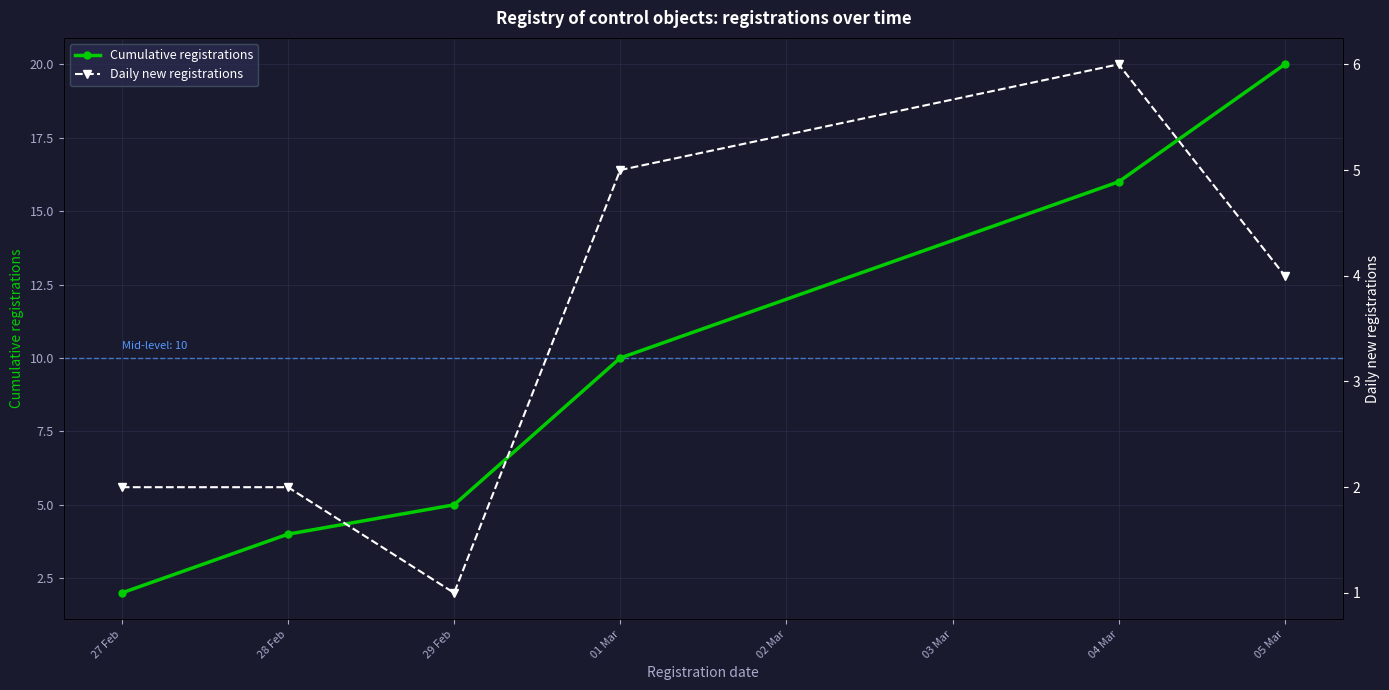

How many values in the Daily new registrations series exceed 4?

2